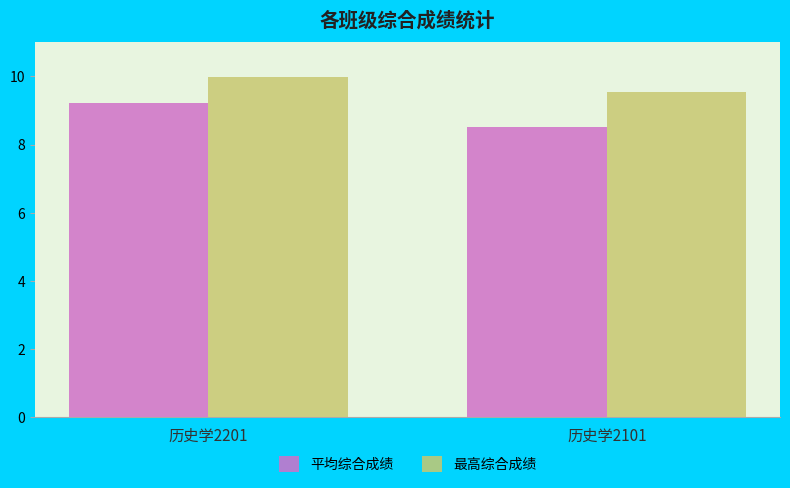

What is the difference between the 平均综合成绩 values at 历史学2101 and 历史学2201?

0.7